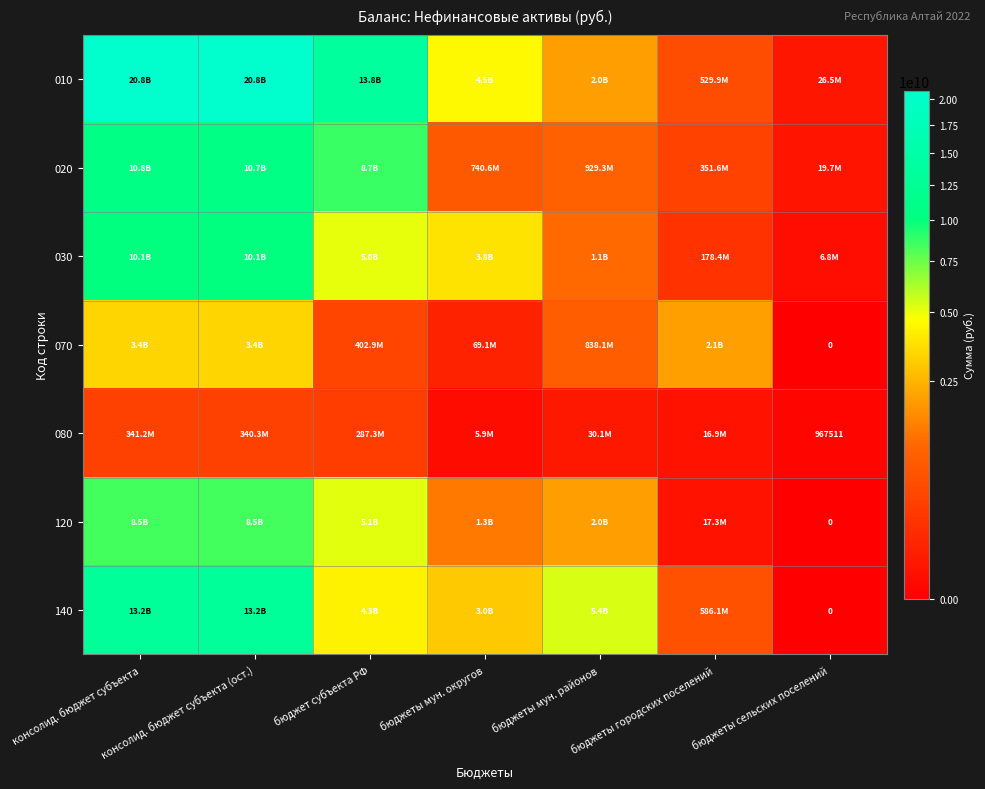

Read the 070 value at бюджеты мун. районов.

838148608.7